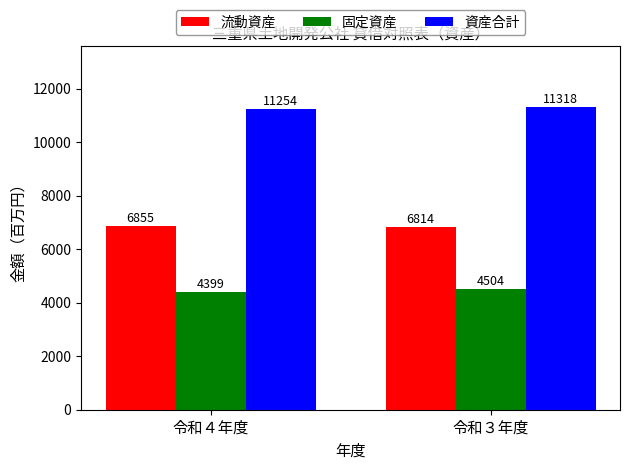

What is the maximum value shown in the chart?

11318.0